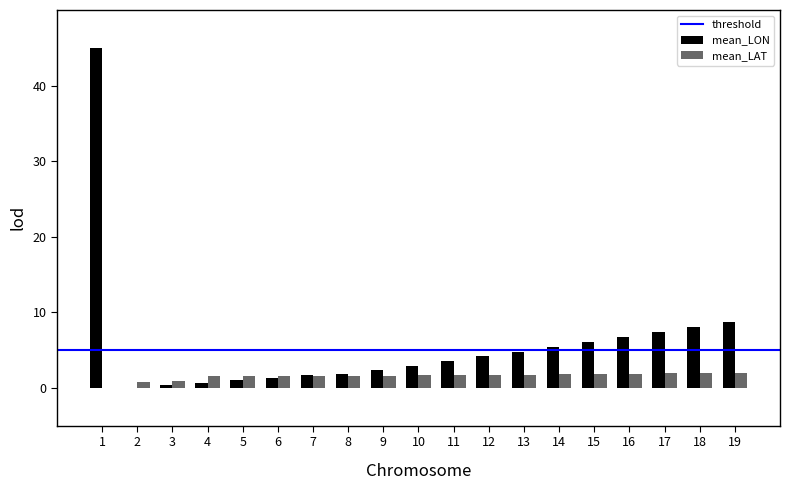

At which label does mean_LON first exceed 3?

1